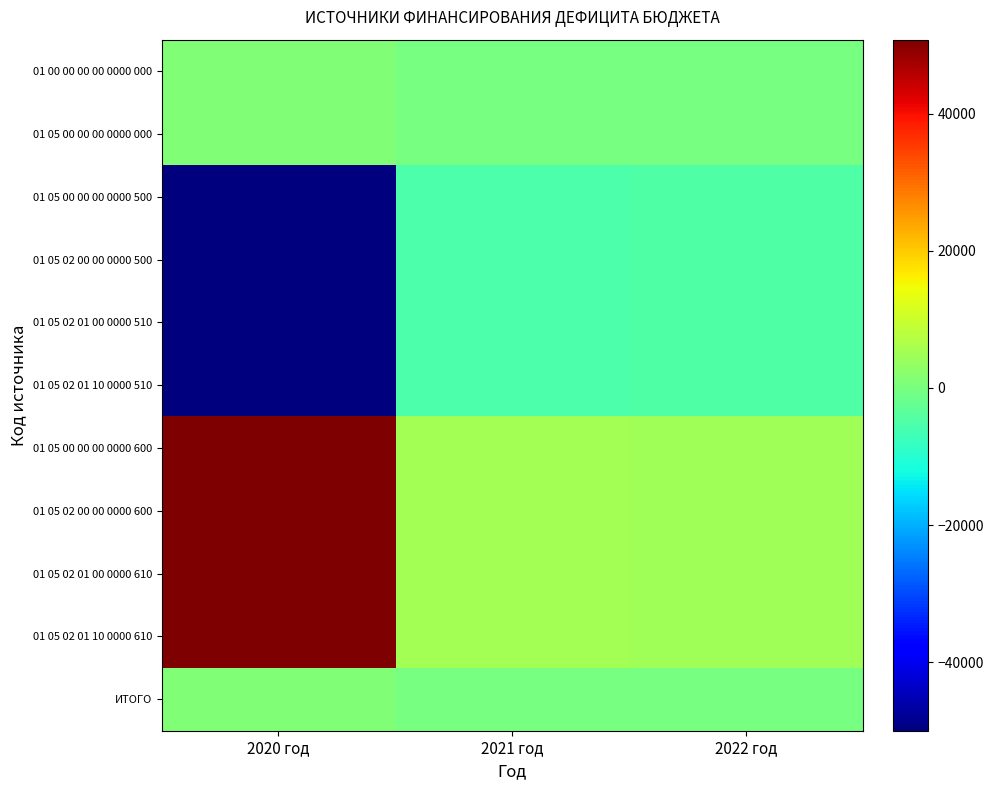

What is the spread (max minus min) of values at 2022 год?

9477.0